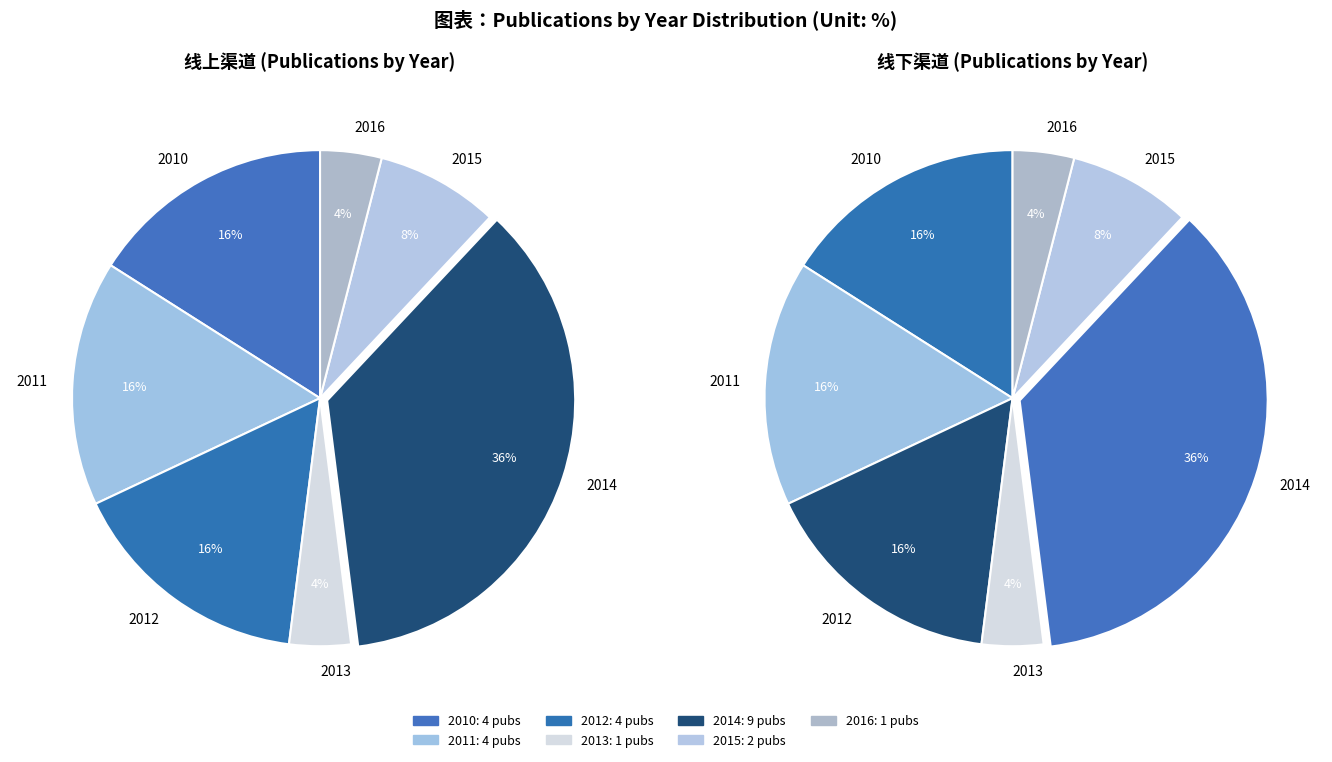

How many slices are in this pie chart?

7